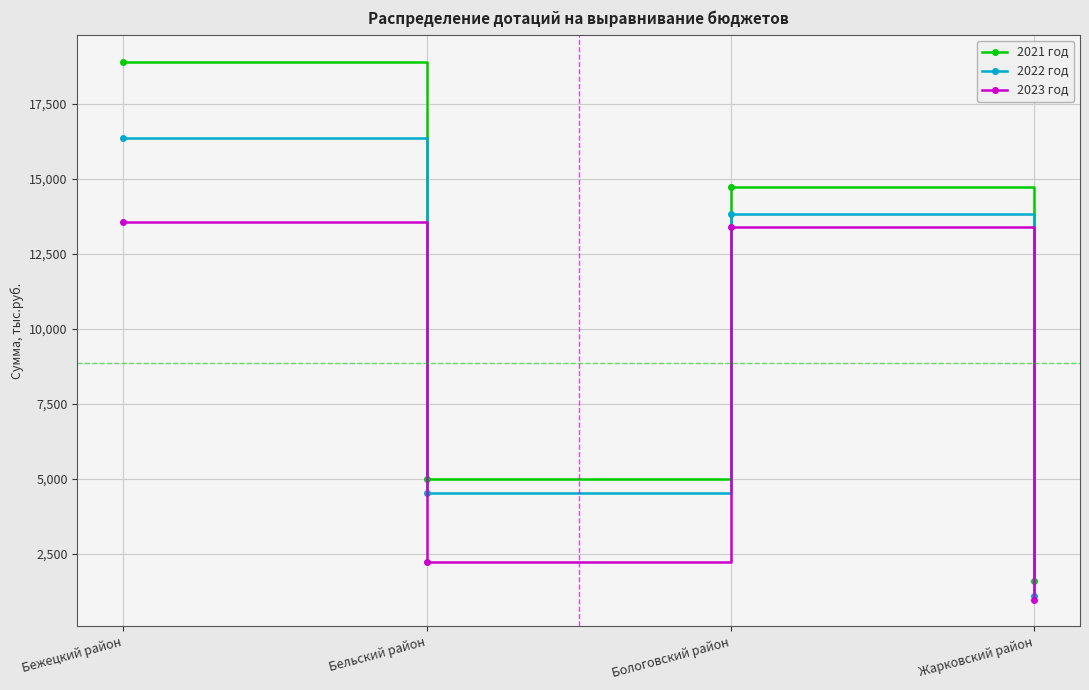

At which category is the sum across all series the highest?

Бежецкий район